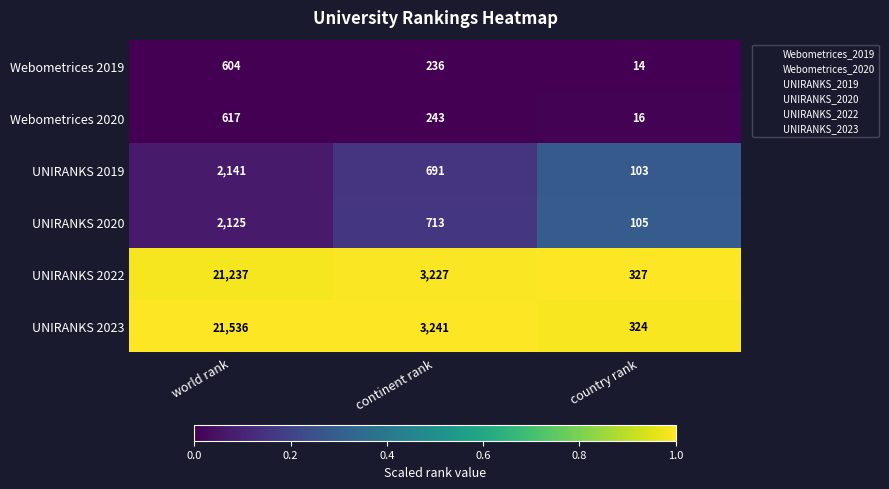

Where is UNIRANKS 2022 nearest to the value 10782?

continent rank